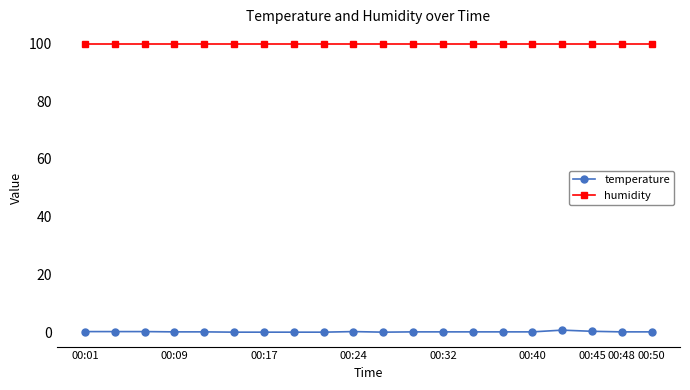

True or false: temperature and humidity cross at least once.

False